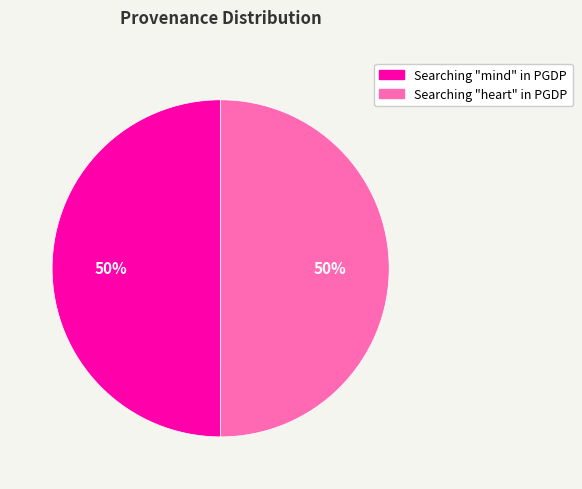

Combined, do Searching "heart" in PGDP and Searching "mind" in PGDP account for over 50%?

Yes